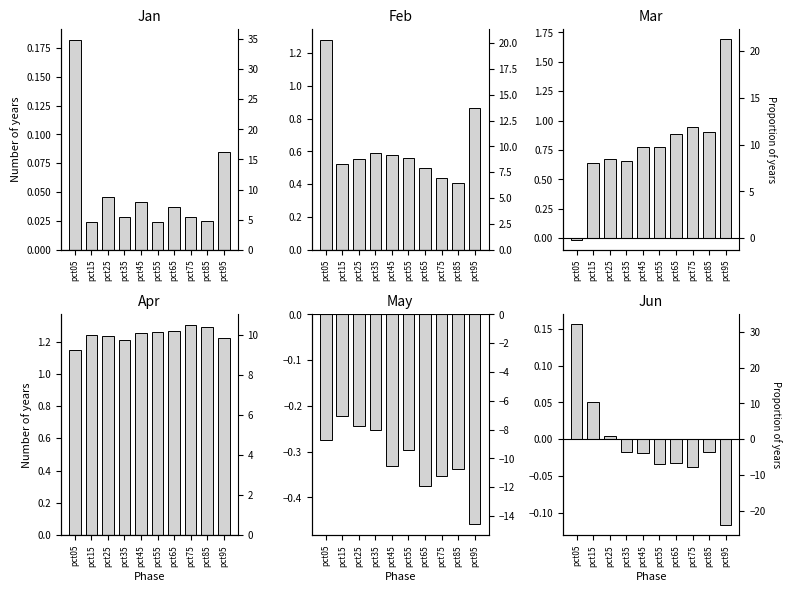

Count the Feb values in the range 0 to 1.

9